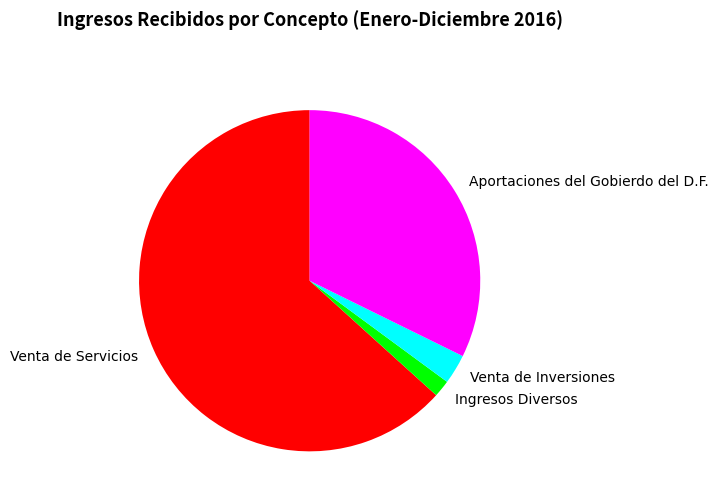

Is it true that Aportaciones del Gobierdo del D.F. is 32% of the pie?

True